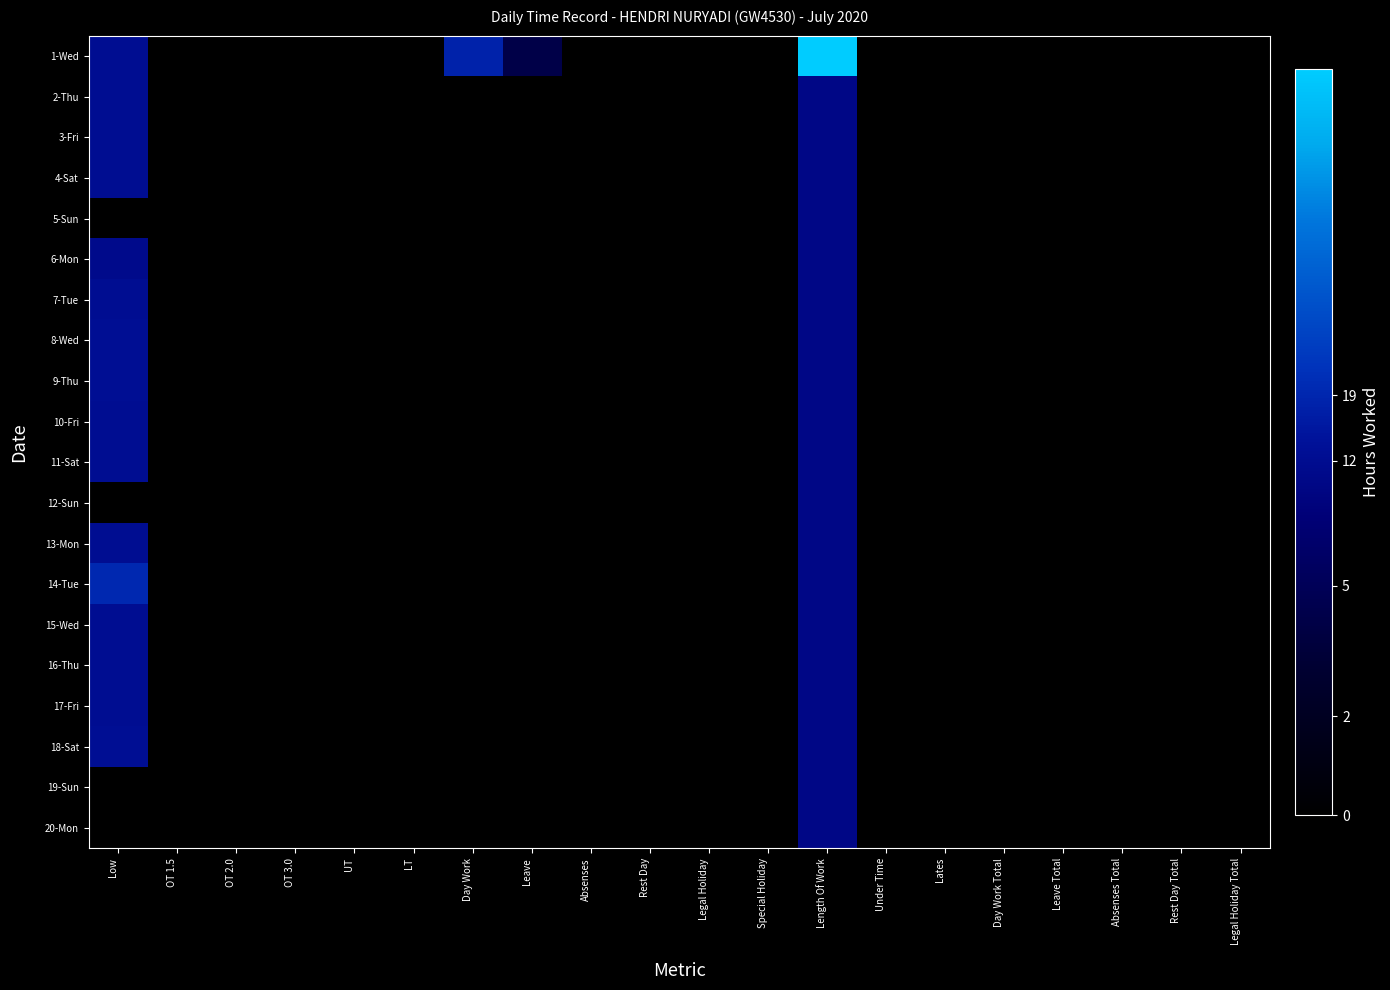

Reading left to right, list all the values displayed in this chart.

1-Wed: Low=3.6	OT 1.5=0.0	OT 2.0=0.0	OT 3.0=0.0	UT=0.0	LT=0.0	Day Work=4.2	Leave=2.0	Absenses=0.0	Rest Day=0.0	Legal Holiday=0.0	Special Holiday=0.0	Length Of Work=7.6	Under Time=0.0	Lates=0.0	Day Work Total=0.0	Leave Total=0.0	Absenses Total=0.0	Rest Day Total=0.0	Legal Holiday Total=0.0
2-Thu: Low=3.6	OT 1.5=0.0	OT 2.0=0.0	OT 3.0=0.0	UT=0.0	LT=0.0	Day Work=0.0	Leave=0.0	Absenses=0.0	Rest Day=0.0	Legal Holiday=0.0	Special Holiday=0.0	Length Of Work=3.4	Under Time=0.0	Lates=0.0	Day Work Total=0.0	Leave Total=0.0	Absenses Total=0.0	Rest Day Total=0.0	Legal Holiday Total=0.0
3-Fri: Low=3.6	OT 1.5=0.0	OT 2.0=0.0	OT 3.0=0.0	UT=0.0	LT=0.0	Day Work=0.0	Leave=0.0	Absenses=0.0	Rest Day=0.0	Legal Holiday=0.0	Special Holiday=0.0	Length Of Work=3.4	Under Time=0.0	Lates=0.0	Day Work Total=0.0	Leave Total=0.0	Absenses Total=0.0	Rest Day Total=0.0	Legal Holiday Total=0.0
4-Sat: Low=3.6	OT 1.5=0.0	OT 2.0=0.0	OT 3.0=0.0	UT=0.0	LT=0.0	Day Work=0.0	Leave=0.0	Absenses=0.0	Rest Day=0.0	Legal Holiday=0.0	Special Holiday=0.0	Length Of Work=3.4	Under Time=0.0	Lates=0.0	Day Work Total=0.0	Leave Total=0.0	Absenses Total=0.0	Rest Day Total=0.0	Legal Holiday Total=0.0
5-Sun: Low=0.0	OT 1.5=0.0	OT 2.0=0.0	OT 3.0=0.0	UT=0.0	LT=0.0	Day Work=0.0	Leave=0.0	Absenses=0.0	Rest Day=0.0	Legal Holiday=0.0	Special Holiday=0.0	Length Of Work=3.4	Under Time=0.0	Lates=0.0	Day Work Total=0.0	Leave Total=0.0	Absenses Total=0.0	Rest Day Total=0.0	Legal Holiday Total=0.0
6-Mon: Low=3.5	OT 1.5=0.0	OT 2.0=0.0	OT 3.0=0.0	UT=0.0	LT=0.0	Day Work=0.0	Leave=0.0	Absenses=0.0	Rest Day=0.0	Legal Holiday=0.0	Special Holiday=0.0	Length Of Work=3.4	Under Time=0.0	Lates=0.0	Day Work Total=0.0	Leave Total=0.0	Absenses Total=0.0	Rest Day Total=0.0	Legal Holiday Total=0.0
7-Tue: Low=3.6	OT 1.5=0.0	OT 2.0=0.0	OT 3.0=0.0	UT=0.0	LT=0.0	Day Work=0.0	Leave=0.0	Absenses=0.0	Rest Day=0.0	Legal Holiday=0.0	Special Holiday=0.0	Length Of Work=3.4	Under Time=0.0	Lates=0.0	Day Work Total=0.0	Leave Total=0.0	Absenses Total=0.0	Rest Day Total=0.0	Legal Holiday Total=0.0
8-Wed: Low=3.6	OT 1.5=0.0	OT 2.0=0.0	OT 3.0=0.0	UT=0.0	LT=0.0	Day Work=0.0	Leave=0.0	Absenses=0.0	Rest Day=0.0	Legal Holiday=0.0	Special Holiday=0.0	Length Of Work=3.4	Under Time=0.0	Lates=0.0	Day Work Total=0.0	Leave Total=0.0	Absenses Total=0.0	Rest Day Total=0.0	Legal Holiday Total=0.0
9-Thu: Low=3.6	OT 1.5=0.0	OT 2.0=0.0	OT 3.0=0.0	UT=0.0	LT=0.0	Day Work=0.0	Leave=0.0	Absenses=0.0	Rest Day=0.0	Legal Holiday=0.0	Special Holiday=0.0	Length Of Work=3.4	Under Time=0.0	Lates=0.0	Day Work Total=0.0	Leave Total=0.0	Absenses Total=0.0	Rest Day Total=0.0	Legal Holiday Total=0.0
10-Fri: Low=3.6	OT 1.5=0.0	OT 2.0=0.0	OT 3.0=0.0	UT=0.0	LT=0.0	Day Work=0.0	Leave=0.0	Absenses=0.0	Rest Day=0.0	Legal Holiday=0.0	Special Holiday=0.0	Length Of Work=3.4	Under Time=0.0	Lates=0.0	Day Work Total=0.0	Leave Total=0.0	Absenses Total=0.0	Rest Day Total=0.0	Legal Holiday Total=0.0
11-Sat: Low=3.6	OT 1.5=0.0	OT 2.0=0.0	OT 3.0=0.0	UT=0.0	LT=0.0	Day Work=0.0	Leave=0.0	Absenses=0.0	Rest Day=0.0	Legal Holiday=0.0	Special Holiday=0.0	Length Of Work=3.4	Under Time=0.0	Lates=0.0	Day Work Total=0.0	Leave Total=0.0	Absenses Total=0.0	Rest Day Total=0.0	Legal Holiday Total=0.0
12-Sun: Low=0.0	OT 1.5=0.0	OT 2.0=0.0	OT 3.0=0.0	UT=0.0	LT=0.0	Day Work=0.0	Leave=0.0	Absenses=0.0	Rest Day=0.0	Legal Holiday=0.0	Special Holiday=0.0	Length Of Work=3.4	Under Time=0.0	Lates=0.0	Day Work Total=0.0	Leave Total=0.0	Absenses Total=0.0	Rest Day Total=0.0	Legal Holiday Total=0.0
13-Mon: Low=3.6	OT 1.5=0.0	OT 2.0=0.0	OT 3.0=0.0	UT=0.0	LT=0.0	Day Work=0.0	Leave=0.0	Absenses=0.0	Rest Day=0.0	Legal Holiday=0.0	Special Holiday=0.0	Length Of Work=3.4	Under Time=0.0	Lates=0.0	Day Work Total=0.0	Leave Total=0.0	Absenses Total=0.0	Rest Day Total=0.0	Legal Holiday Total=0.0
14-Tue: Low=4.3	OT 1.5=0.0	OT 2.0=0.0	OT 3.0=0.0	UT=0.0	LT=0.0	Day Work=0.0	Leave=0.0	Absenses=0.0	Rest Day=0.0	Legal Holiday=0.0	Special Holiday=0.0	Length Of Work=3.4	Under Time=0.0	Lates=0.0	Day Work Total=0.0	Leave Total=0.0	Absenses Total=0.0	Rest Day Total=0.0	Legal Holiday Total=0.0
15-Wed: Low=3.6	OT 1.5=0.0	OT 2.0=0.0	OT 3.0=0.0	UT=0.0	LT=0.0	Day Work=0.0	Leave=0.0	Absenses=0.0	Rest Day=0.0	Legal Holiday=0.0	Special Holiday=0.0	Length Of Work=3.4	Under Time=0.0	Lates=0.0	Day Work Total=0.0	Leave Total=0.0	Absenses Total=0.0	Rest Day Total=0.0	Legal Holiday Total=0.0
16-Thu: Low=3.6	OT 1.5=0.0	OT 2.0=0.0	OT 3.0=0.0	UT=0.0	LT=0.0	Day Work=0.0	Leave=0.0	Absenses=0.0	Rest Day=0.0	Legal Holiday=0.0	Special Holiday=0.0	Length Of Work=3.4	Under Time=0.0	Lates=0.0	Day Work Total=0.0	Leave Total=0.0	Absenses Total=0.0	Rest Day Total=0.0	Legal Holiday Total=0.0
17-Fri: Low=3.6	OT 1.5=0.0	OT 2.0=0.0	OT 3.0=0.0	UT=0.0	LT=0.0	Day Work=0.0	Leave=0.0	Absenses=0.0	Rest Day=0.0	Legal Holiday=0.0	Special Holiday=0.0	Length Of Work=3.4	Under Time=0.0	Lates=0.0	Day Work Total=0.0	Leave Total=0.0	Absenses Total=0.0	Rest Day Total=0.0	Legal Holiday Total=0.0
18-Sat: Low=3.6	OT 1.5=0.0	OT 2.0=0.0	OT 3.0=0.0	UT=0.0	LT=0.0	Day Work=0.0	Leave=0.0	Absenses=0.0	Rest Day=0.0	Legal Holiday=0.0	Special Holiday=0.0	Length Of Work=3.4	Under Time=0.0	Lates=0.0	Day Work Total=0.0	Leave Total=0.0	Absenses Total=0.0	Rest Day Total=0.0	Legal Holiday Total=0.0
19-Sun: Low=0.0	OT 1.5=0.0	OT 2.0=0.0	OT 3.0=0.0	UT=0.0	LT=0.0	Day Work=0.0	Leave=0.0	Absenses=0.0	Rest Day=0.0	Legal Holiday=0.0	Special Holiday=0.0	Length Of Work=3.4	Under Time=0.0	Lates=0.0	Day Work Total=0.0	Leave Total=0.0	Absenses Total=0.0	Rest Day Total=0.0	Legal Holiday Total=0.0
20-Mon: Low=0.0	OT 1.5=0.0	OT 2.0=0.0	OT 3.0=0.0	UT=0.0	LT=0.0	Day Work=0.0	Leave=0.0	Absenses=0.0	Rest Day=0.0	Legal Holiday=0.0	Special Holiday=0.0	Length Of Work=3.4	Under Time=0.0	Lates=0.0	Day Work Total=0.0	Leave Total=0.0	Absenses Total=0.0	Rest Day Total=0.0	Legal Holiday Total=0.0